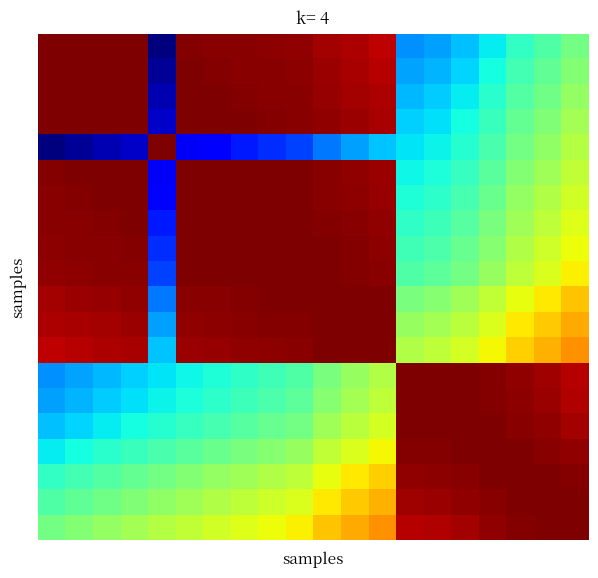

How many series are shown in this chart?

20